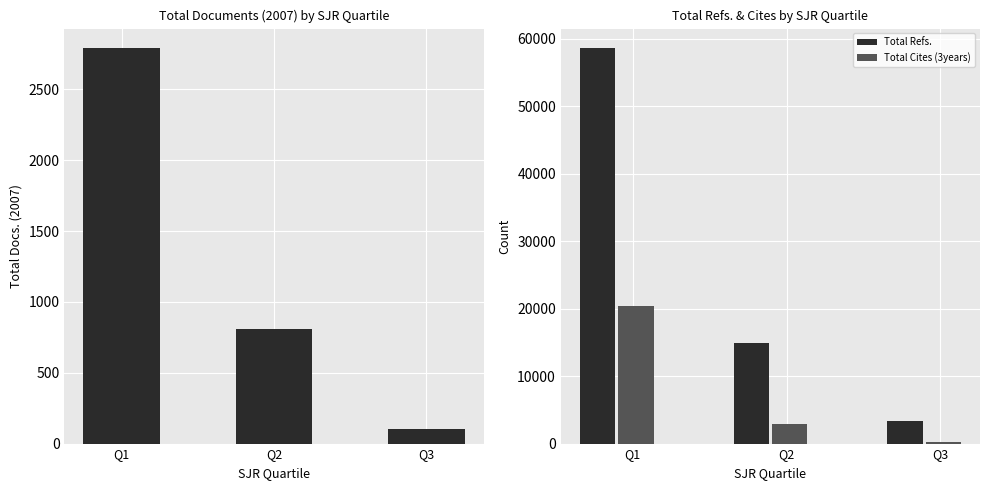

How many bars are there in total?

9